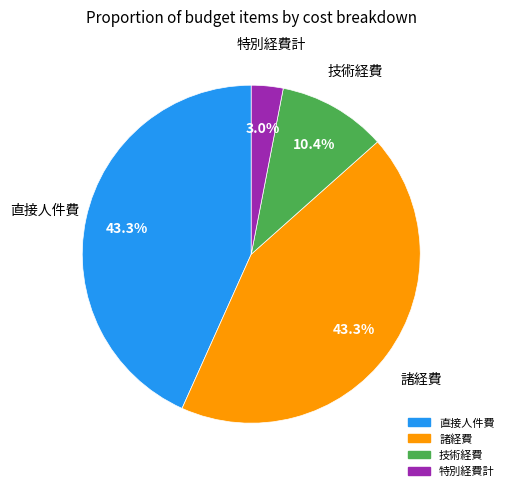

Count the number of slices in the pie.

4